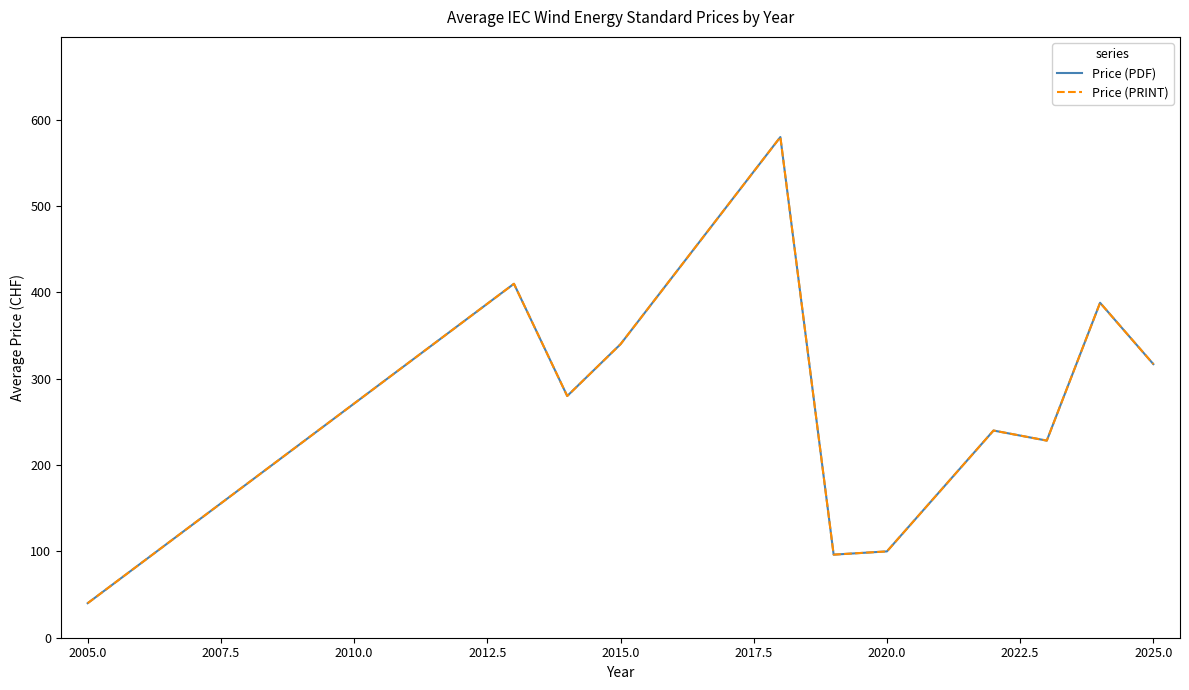

Does the chart have visible grid lines?

No